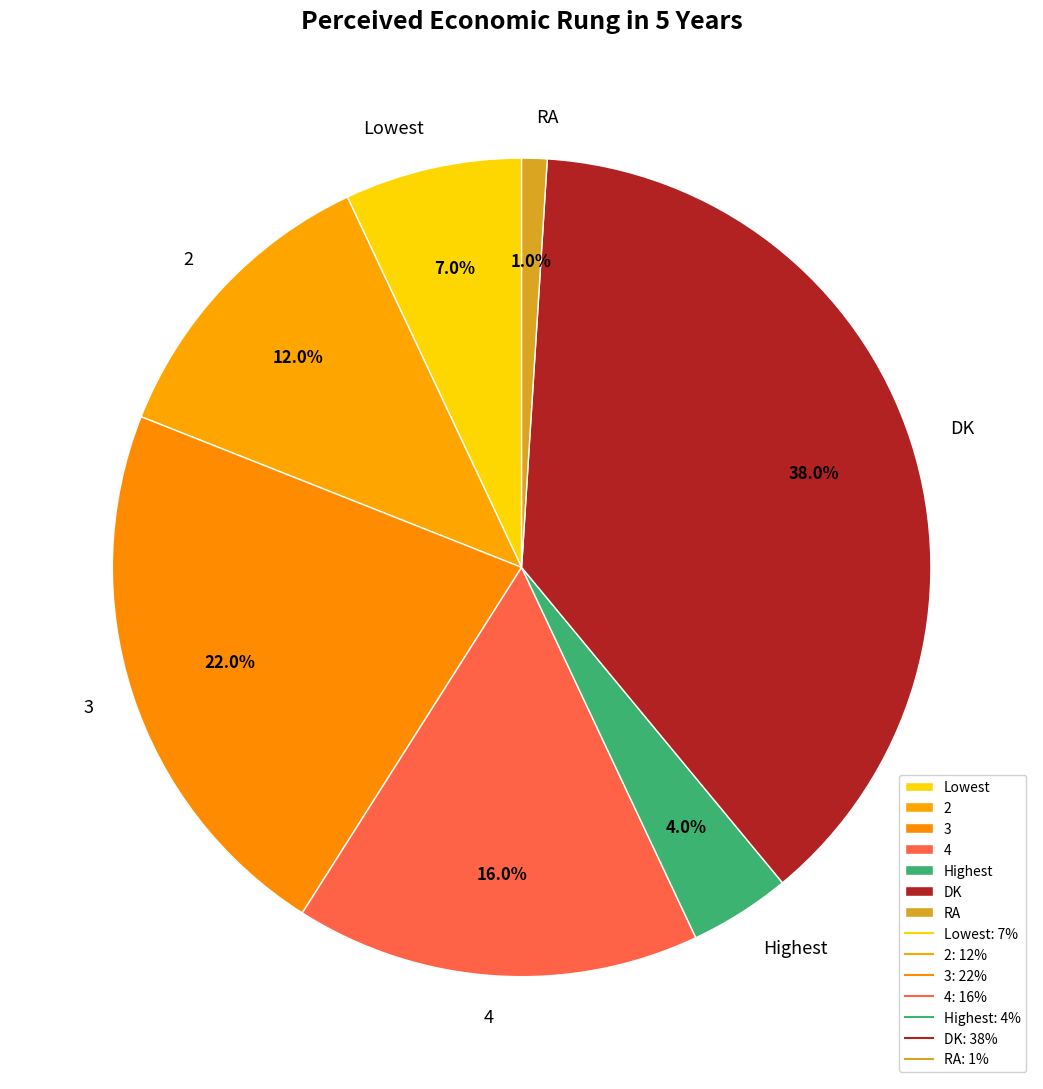

What percentage is the RA slice, to the nearest percent?

1%